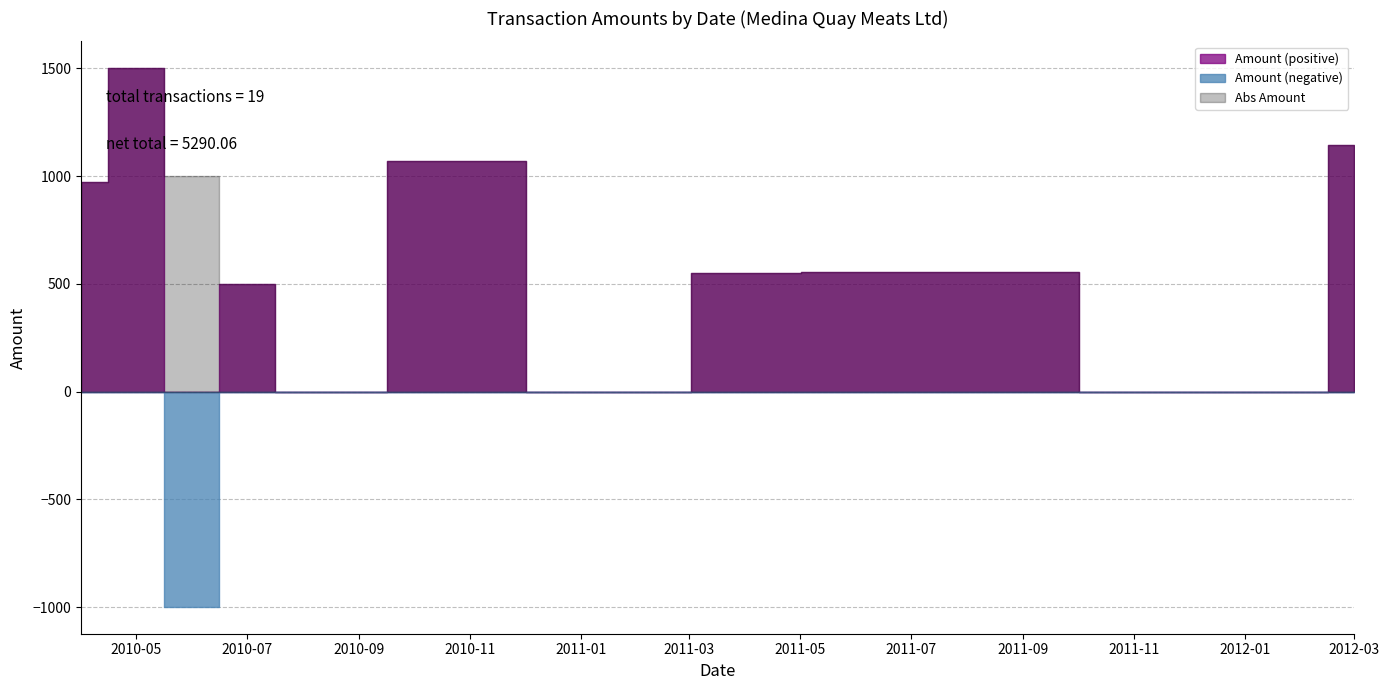

What is the sum of all values?

5290.1